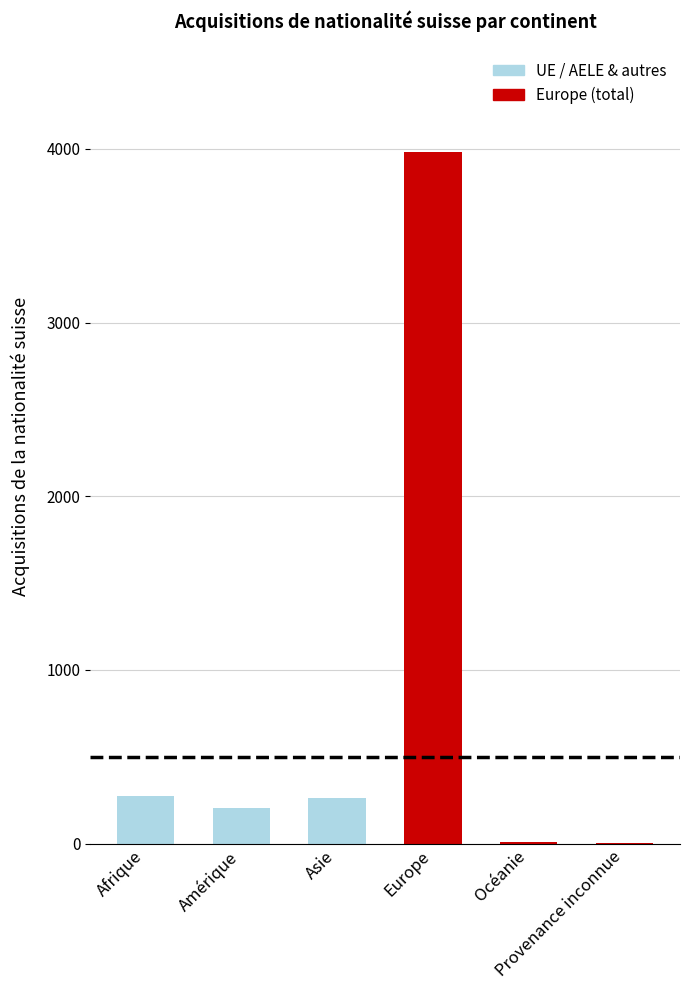

Reading left to right, list all the values displayed in this chart.

277	207	260	3981	7	6